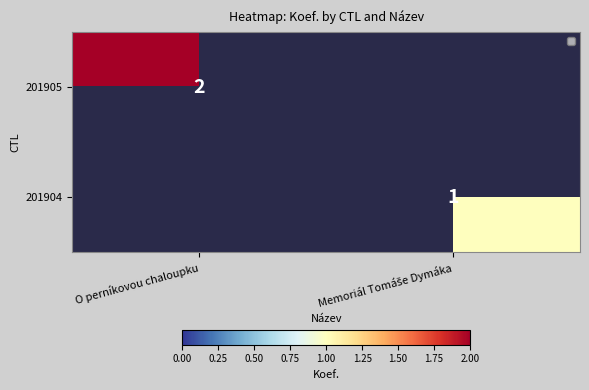

Is it true that 201905 equals 2 at O perníkovou chaloupku?

True